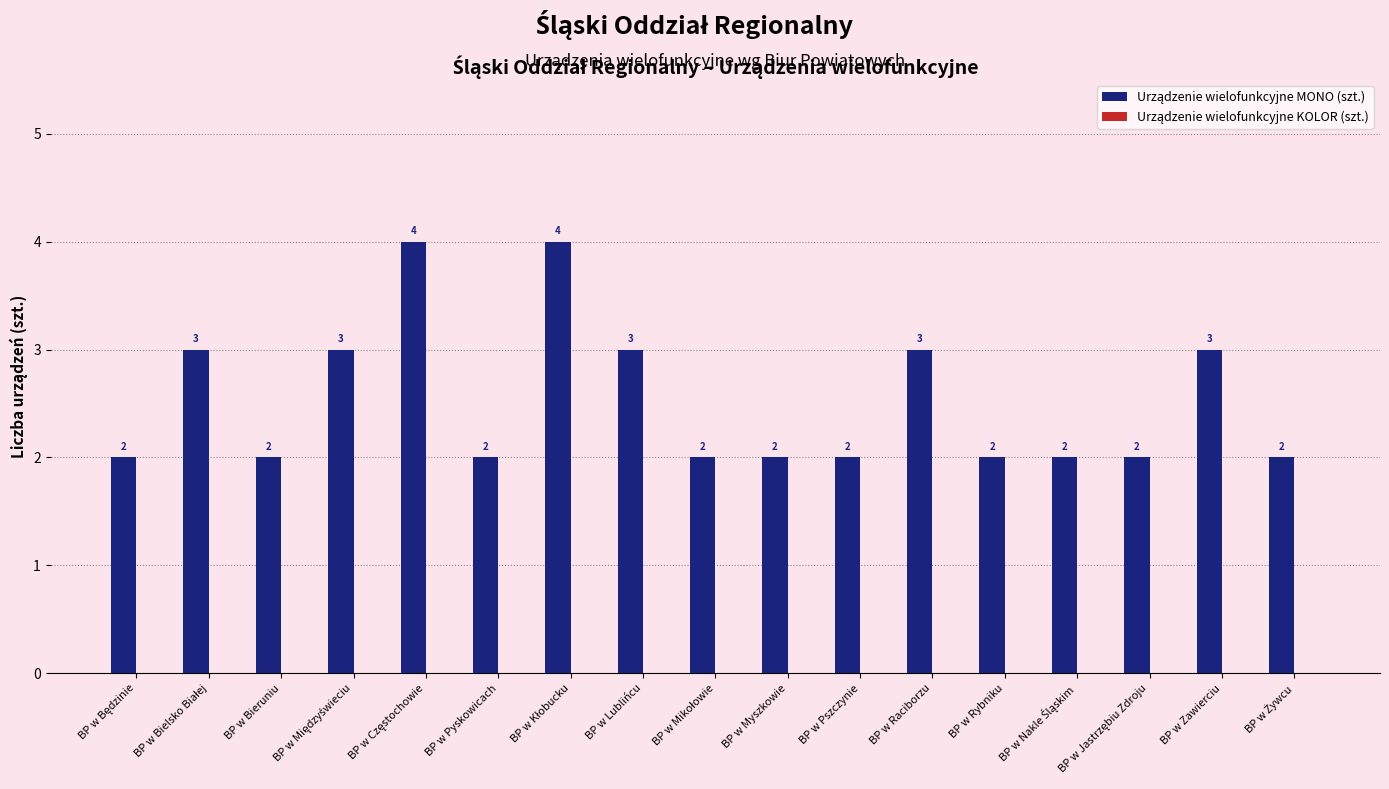

The chart shows a value of 1 at BP w Myszkowie. True or false?

False